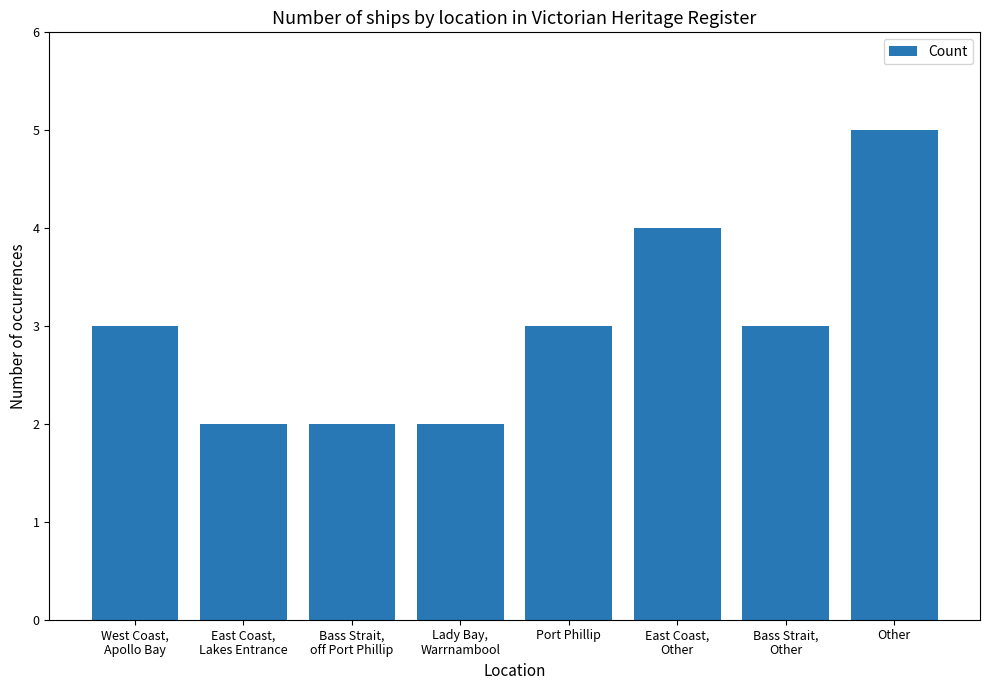

Is it true that the value at East Coast,
Other is 7?

False